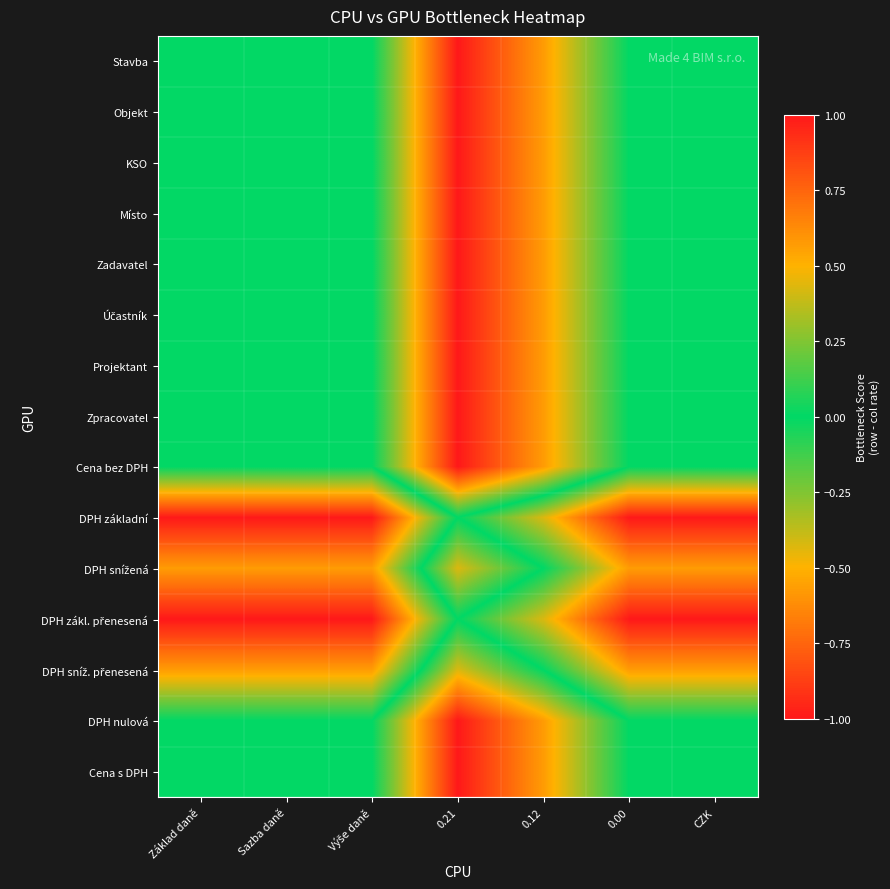

At how many categories does at least one series exceed 0?

6